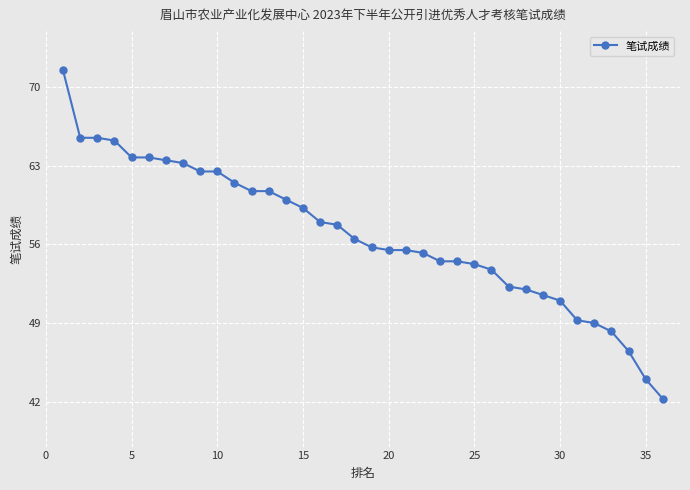

What is the average value?

56.8